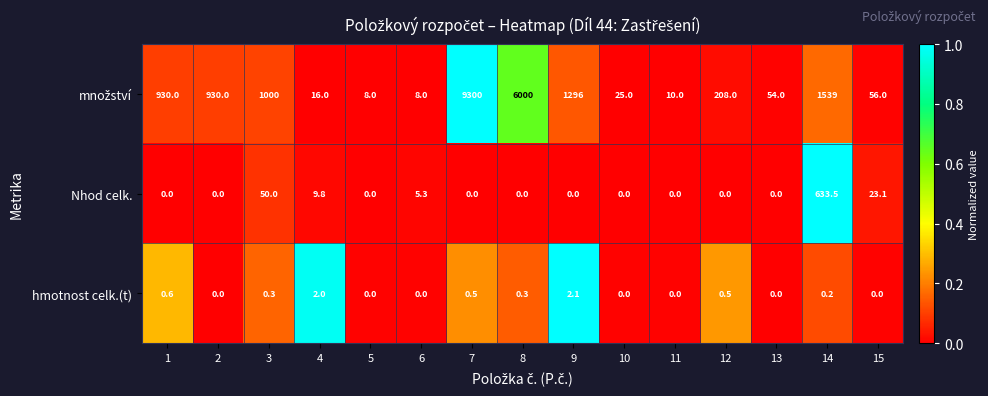

At which category is the sum across all series the highest?

7